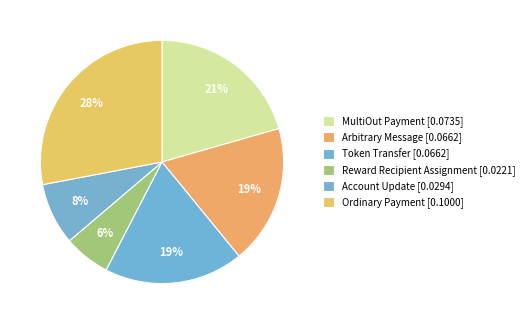

Rank the categories by value from highest to lowest.

Ordinary Payment, MultiOut Payment, Arbitrary Message, Token Transfer, Account Update, Reward Recipient Assignment